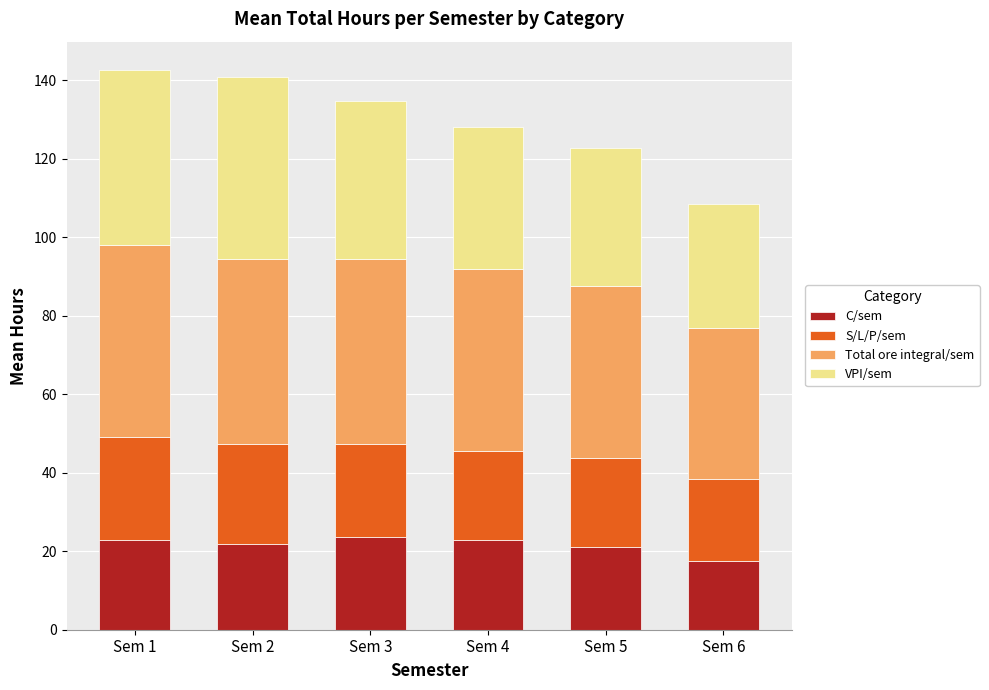

What is the average value of the C/sem series?

21.6